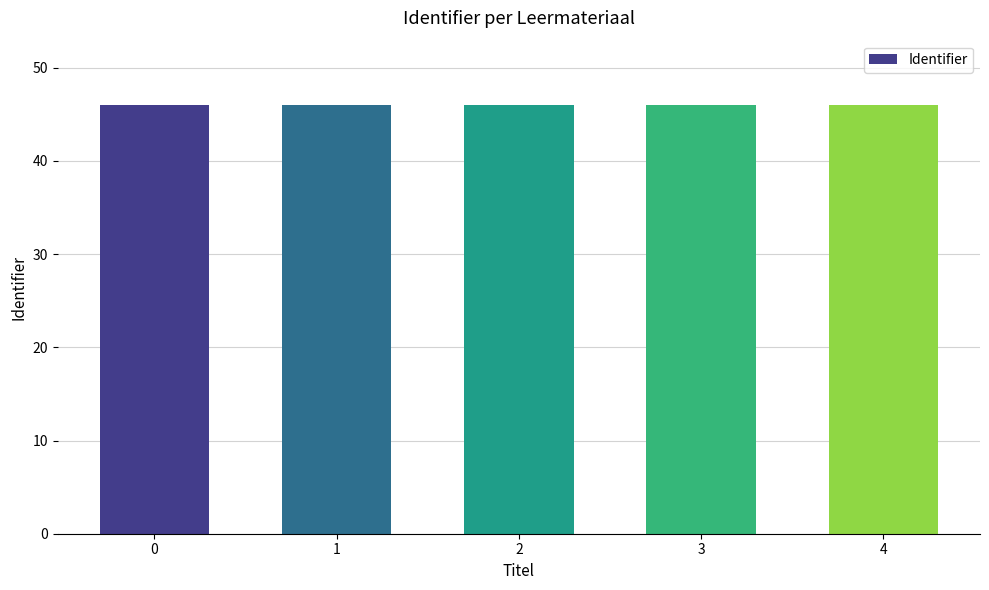

Approximately how many times larger is the value at 4 compared to 3?

1.0